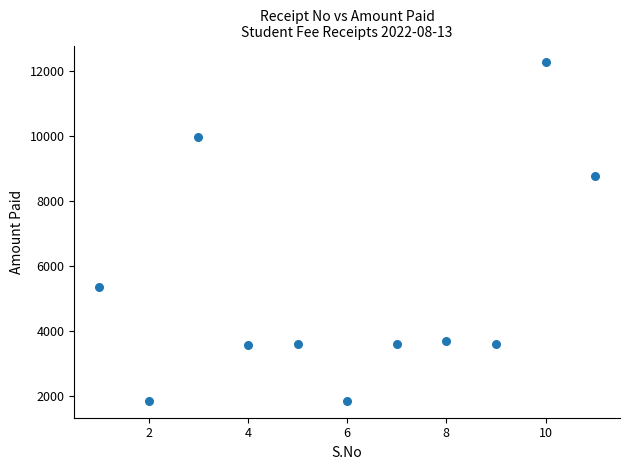

What is the average Y value?

5278